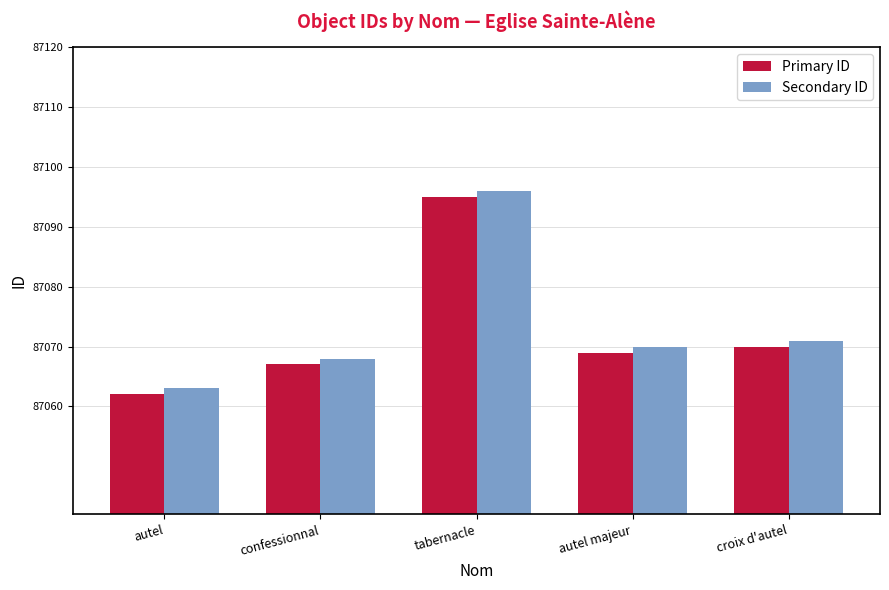

What is the smallest value displayed?

87062